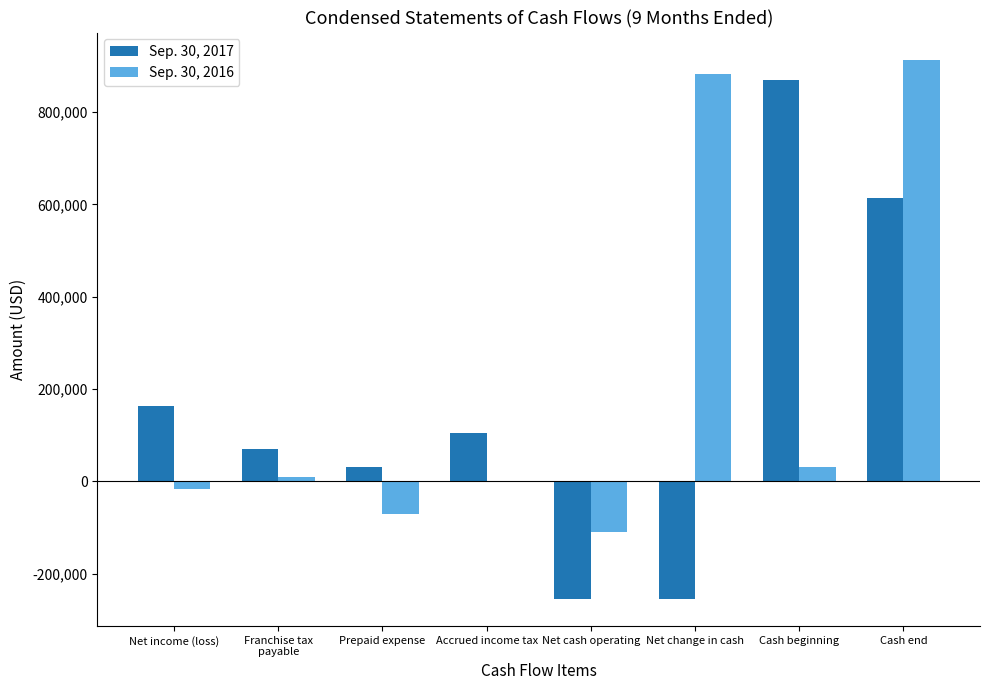

Which series changed the most between Net change in cash and Cash end?

Sep. 30, 2017